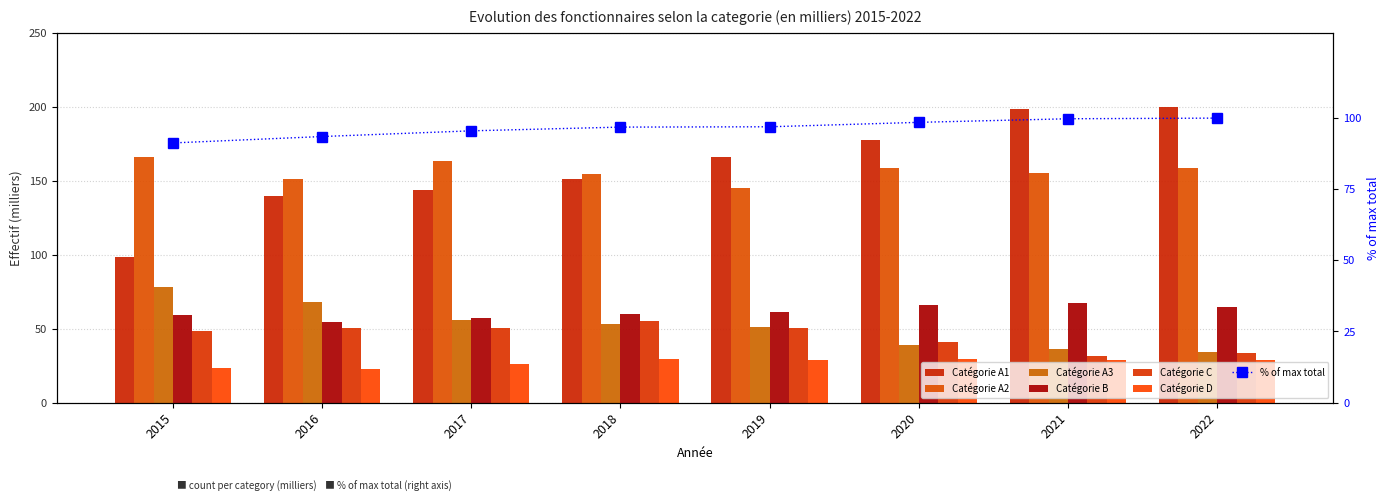

Rank the series by their maximum value, from lowest to highest.

D, C, B, A3, A2, A1